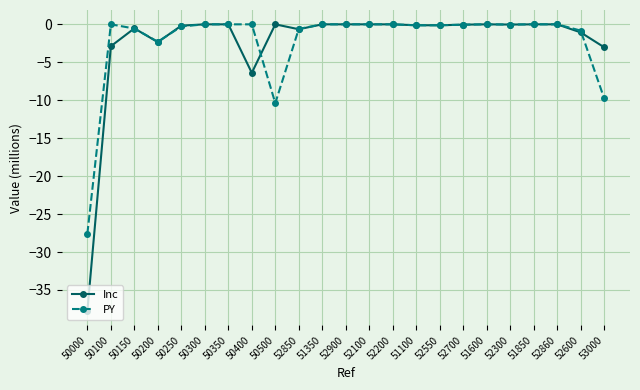

Which category has the lowest value across all series?

50000